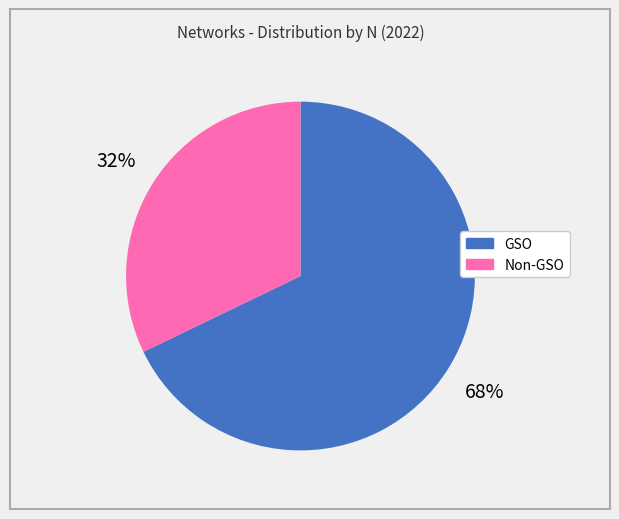

Which category accounts for the majority?

GSO